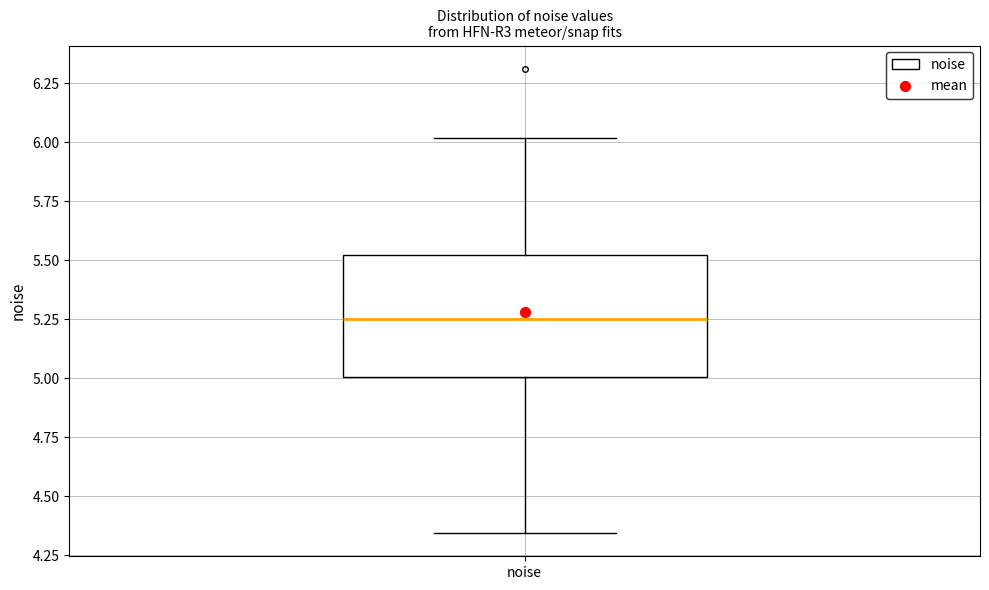

Where is the upper edge of the box for noise on the y-axis? The values are not printed on the chart, so give them approximately, as read against the axis.

5.50